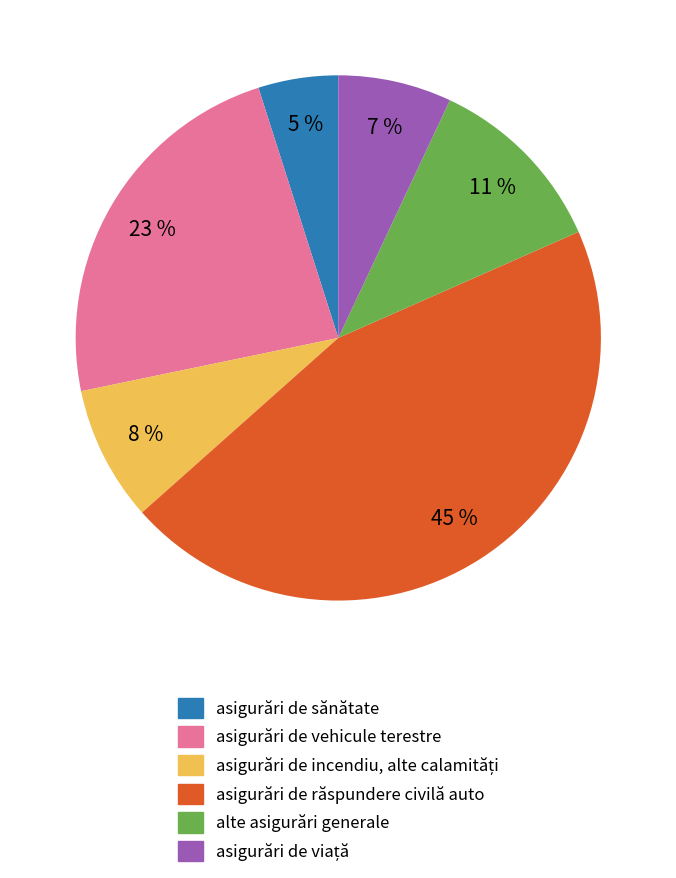

The asigurări de răspundere civilă auto slice represents 39% of the pie. True or false?

False